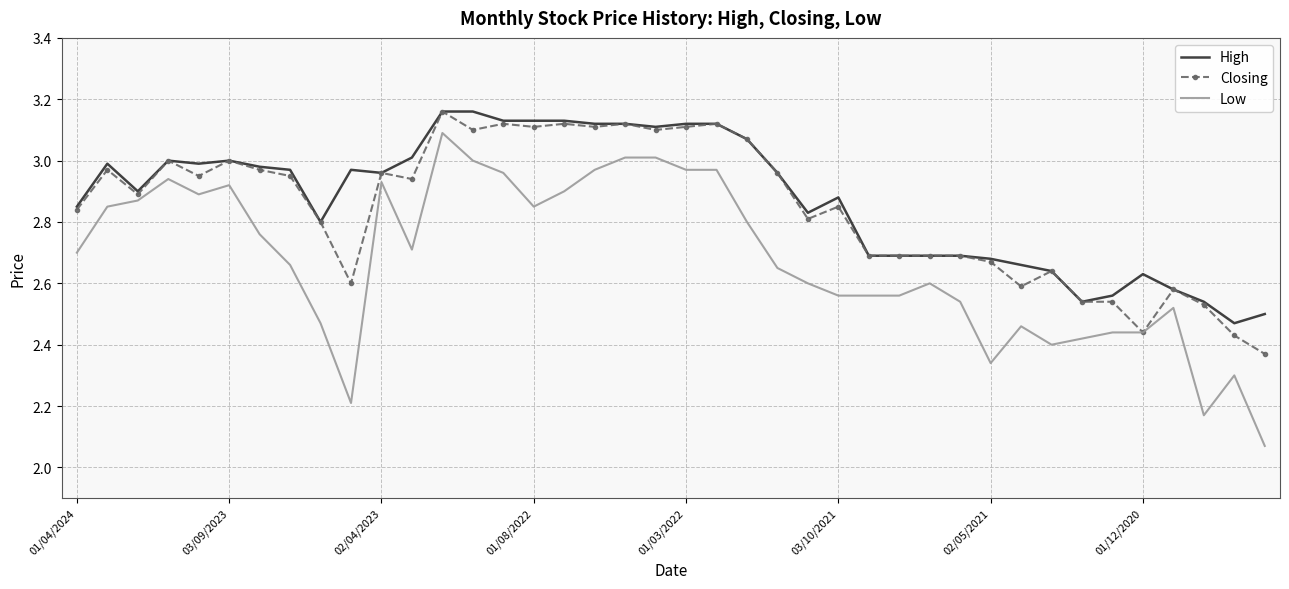

List the series in order of their overall mean, lowest first.

Low, Closing, High